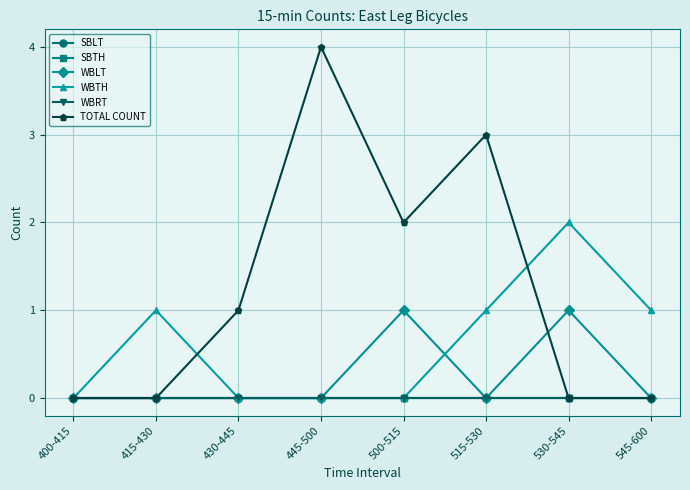

How many times do WBLT and TOTAL COUNT cross each other?

1